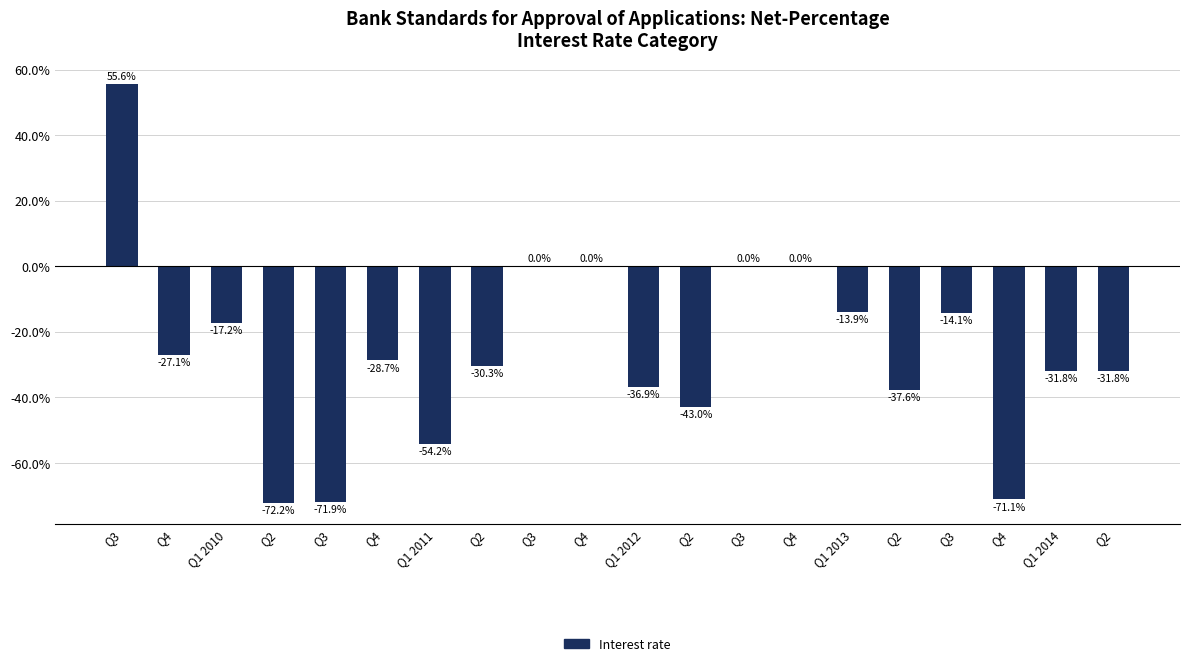

What is the difference between the values at Q4 and Q1 2012?

8.2